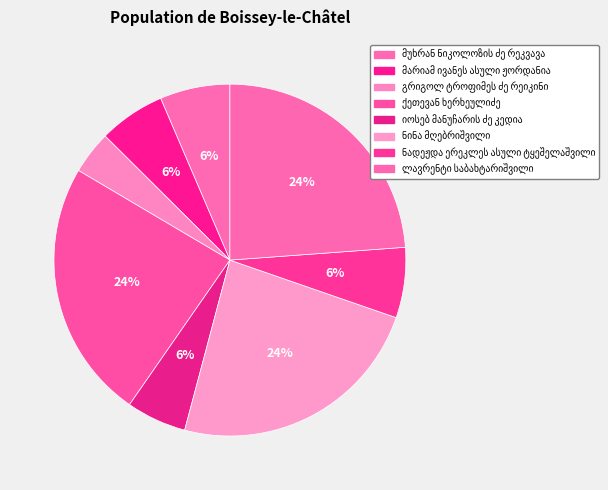

To the nearest percent, what portion does იოსებ მანუჩარის ძე კედია represent?

6%